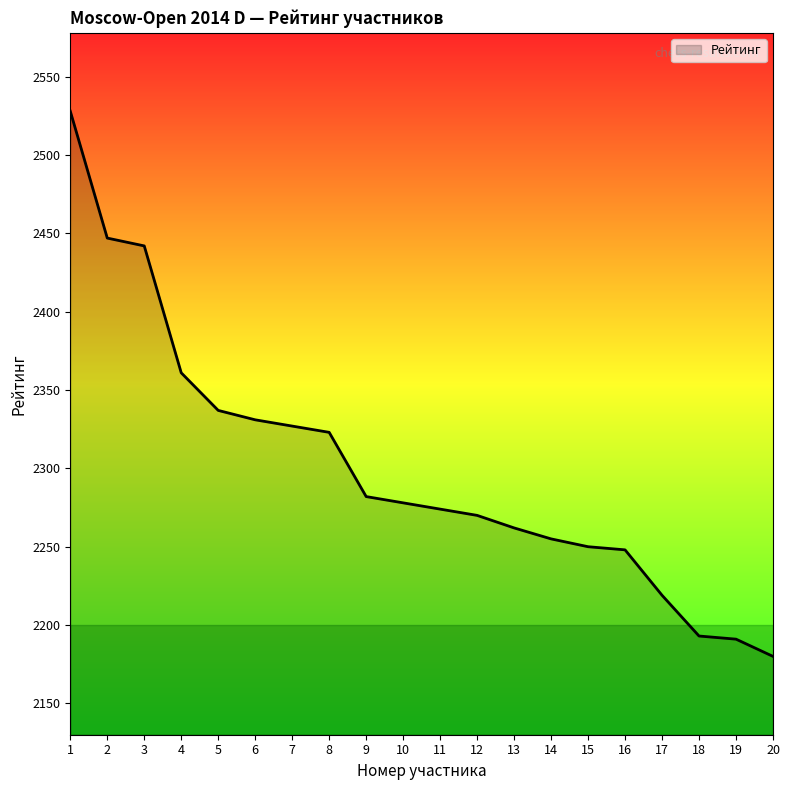

Count the number of categories in the chart.

20